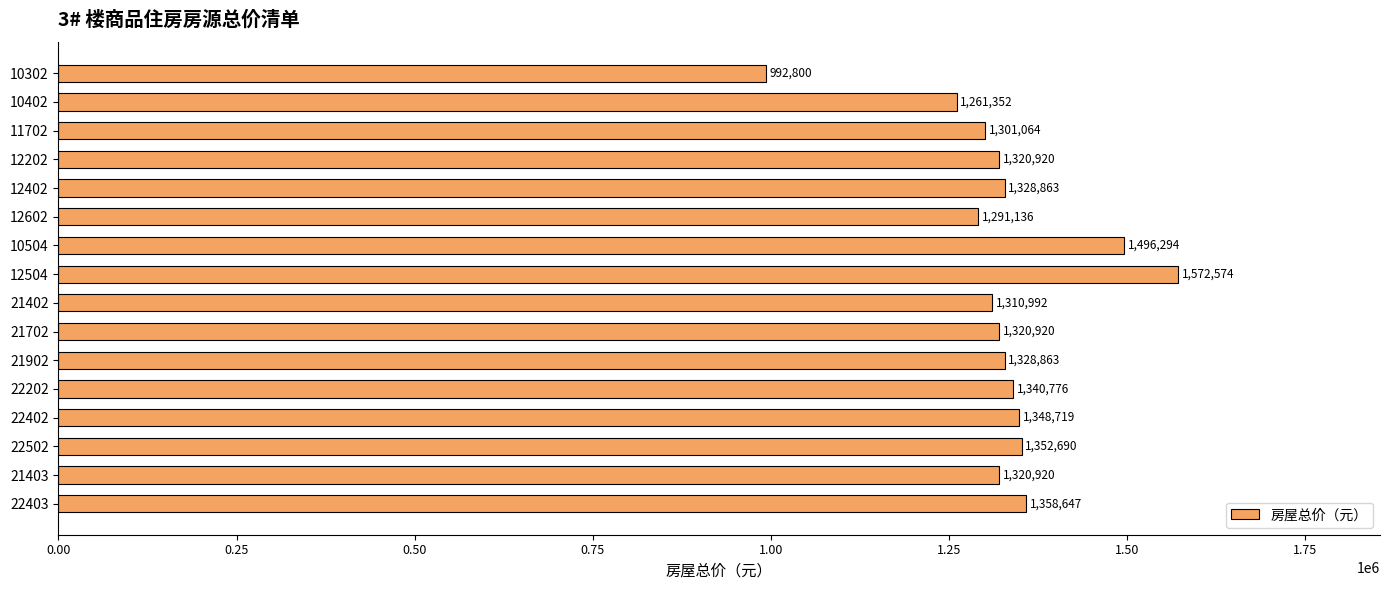

What is the difference between the maximum and minimum values?

579774